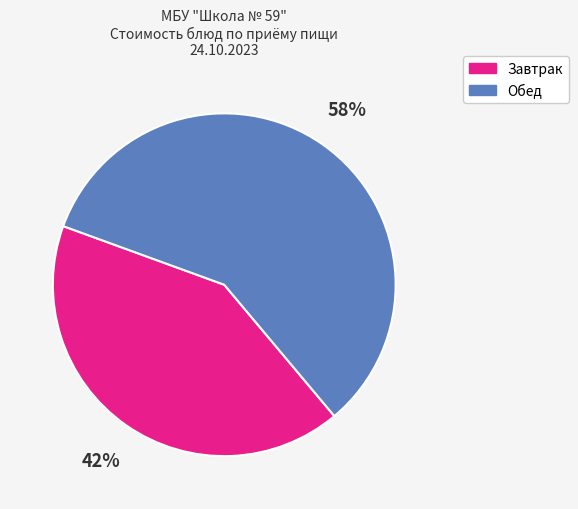

To the nearest percent, what is the average slice percentage?

50%